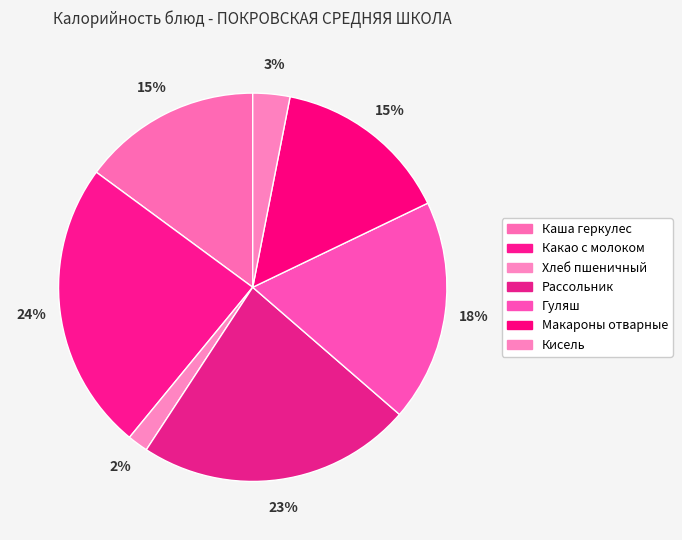

To the nearest percent, what portion does Кисель represent?

3%